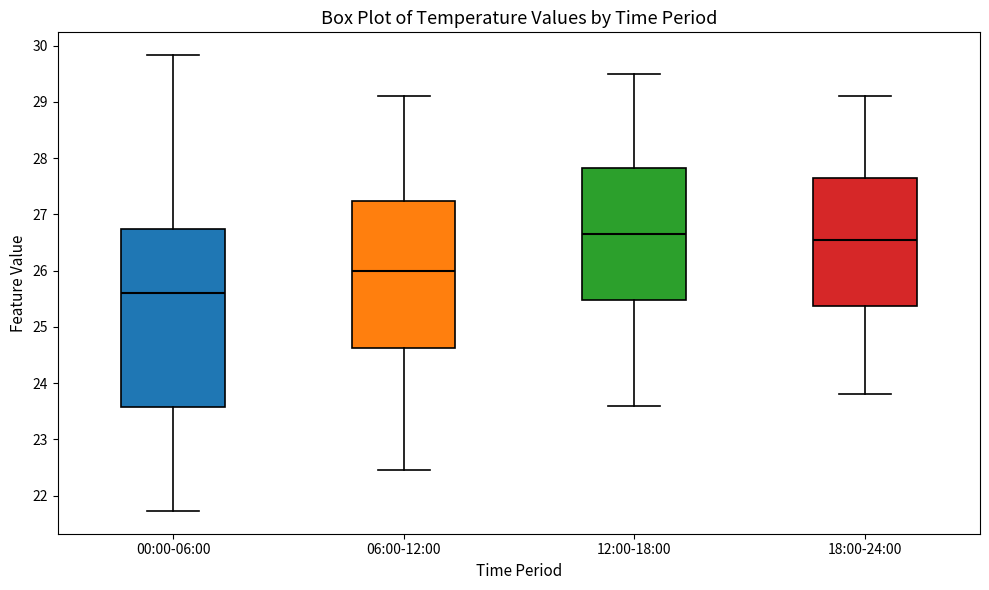

Which box is the tallest, from its lower edge to its upper edge?

00:00-06:00